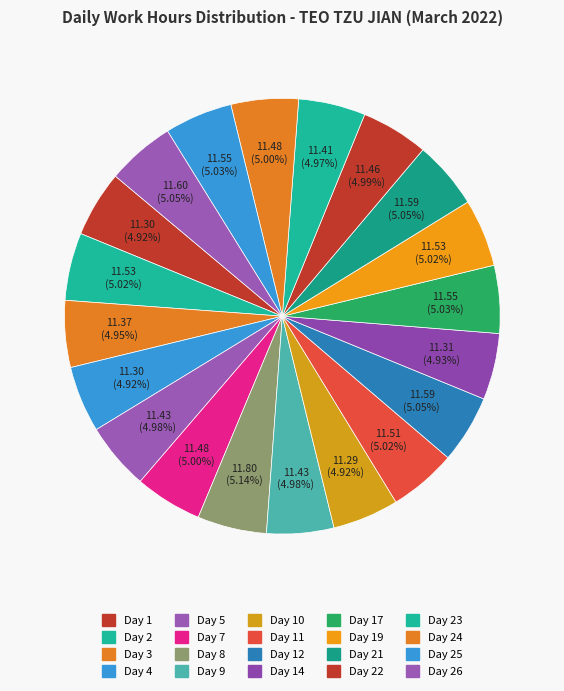

How many segments does this pie chart have?

20